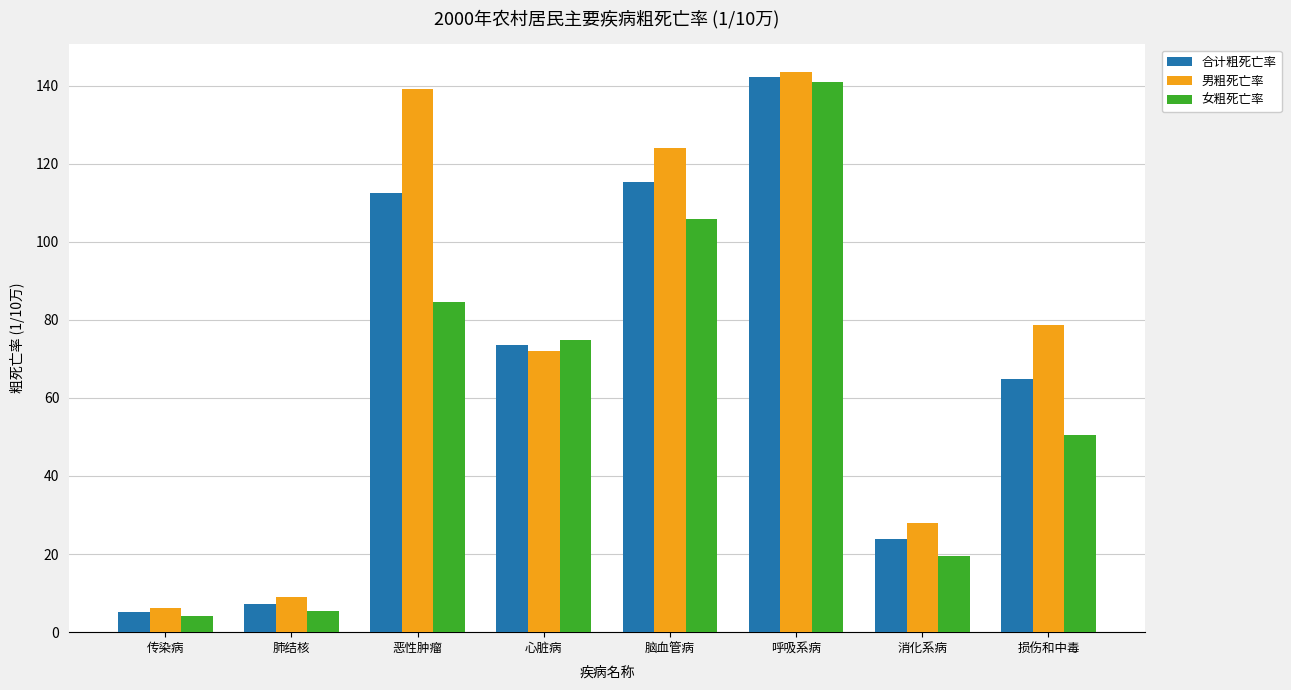

True or false: 男粗死亡率 has a value of 6.1 at 传染病.

True